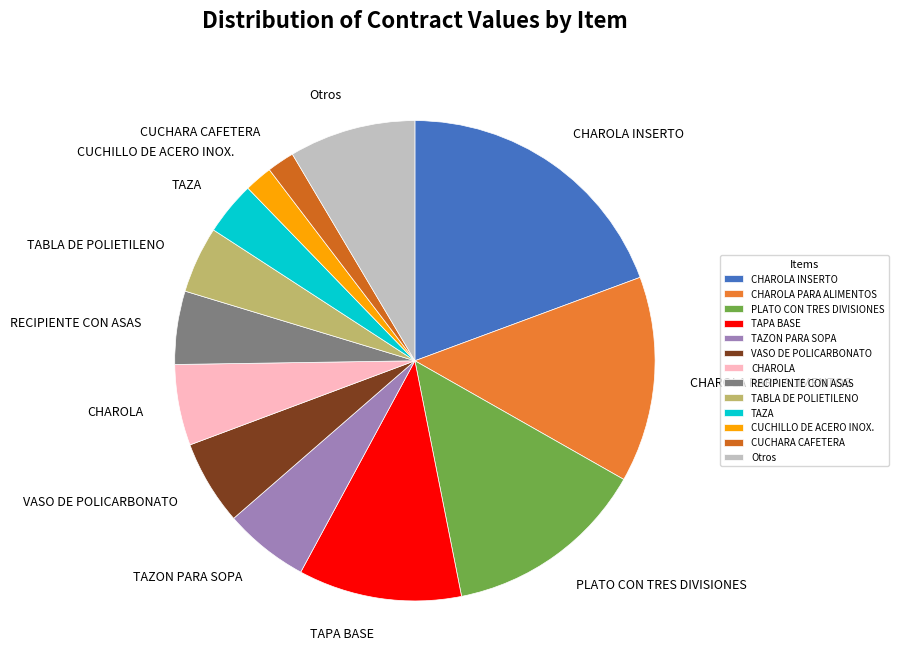

What is the ratio of the value at Otros to the value at RECIPIENTE CON ASAS?

1.7